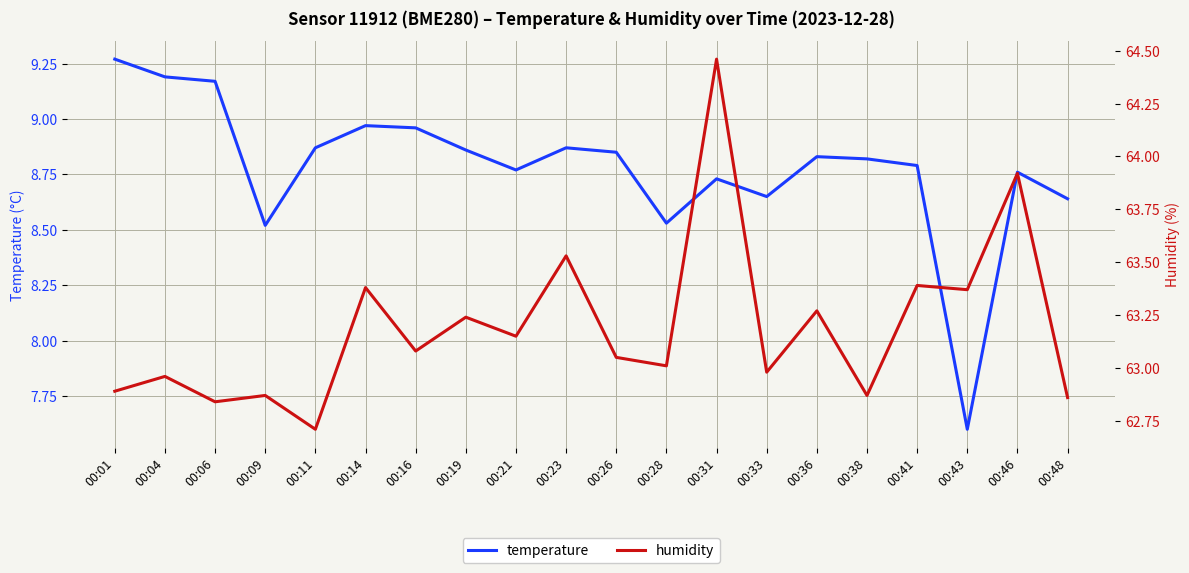

At which label is humidity closest to 63?

00:28